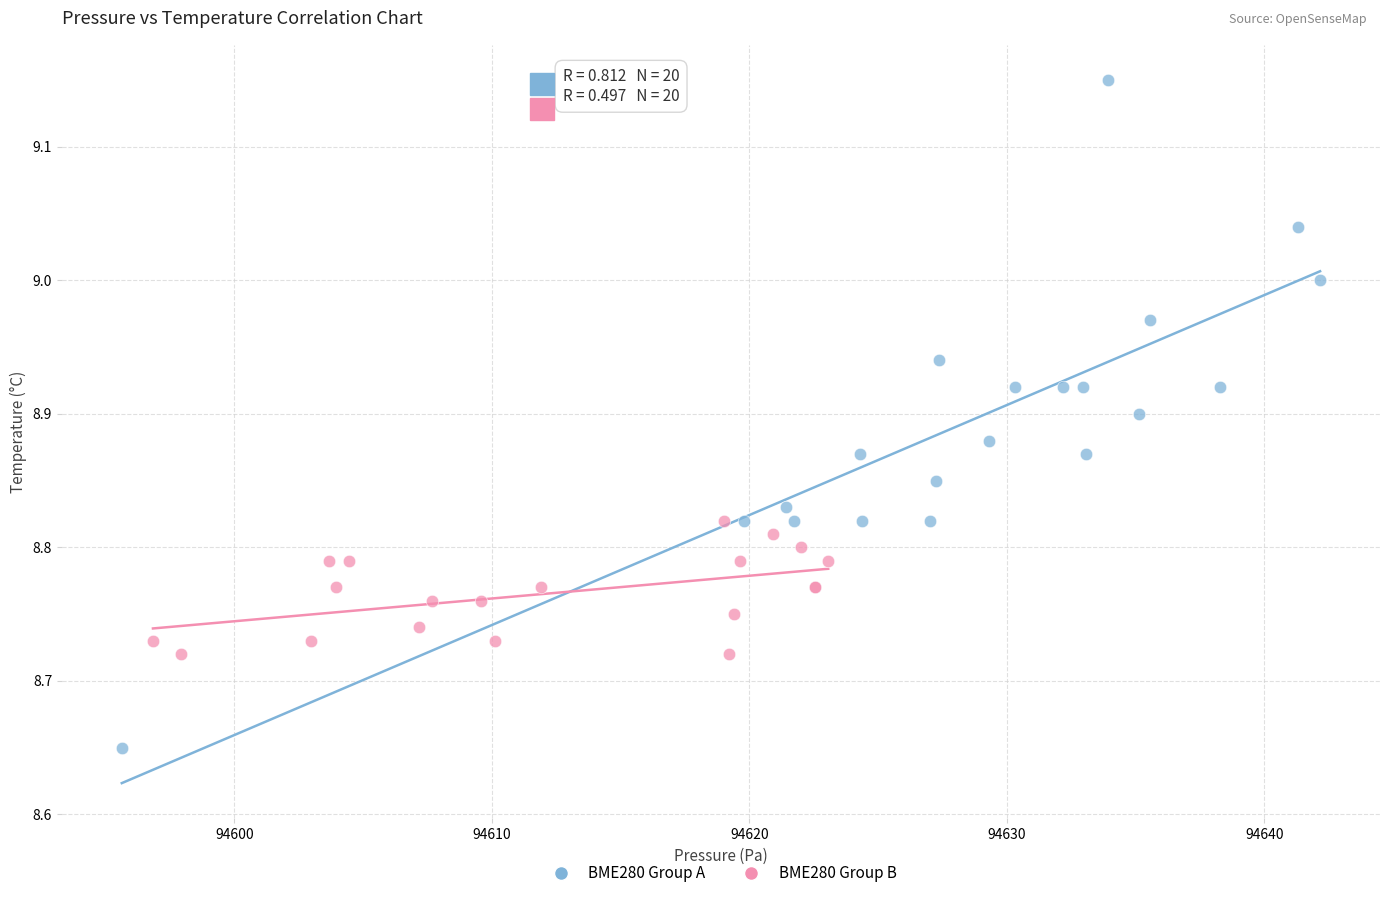

Which series contains the highest Y value?

BME280 Group A